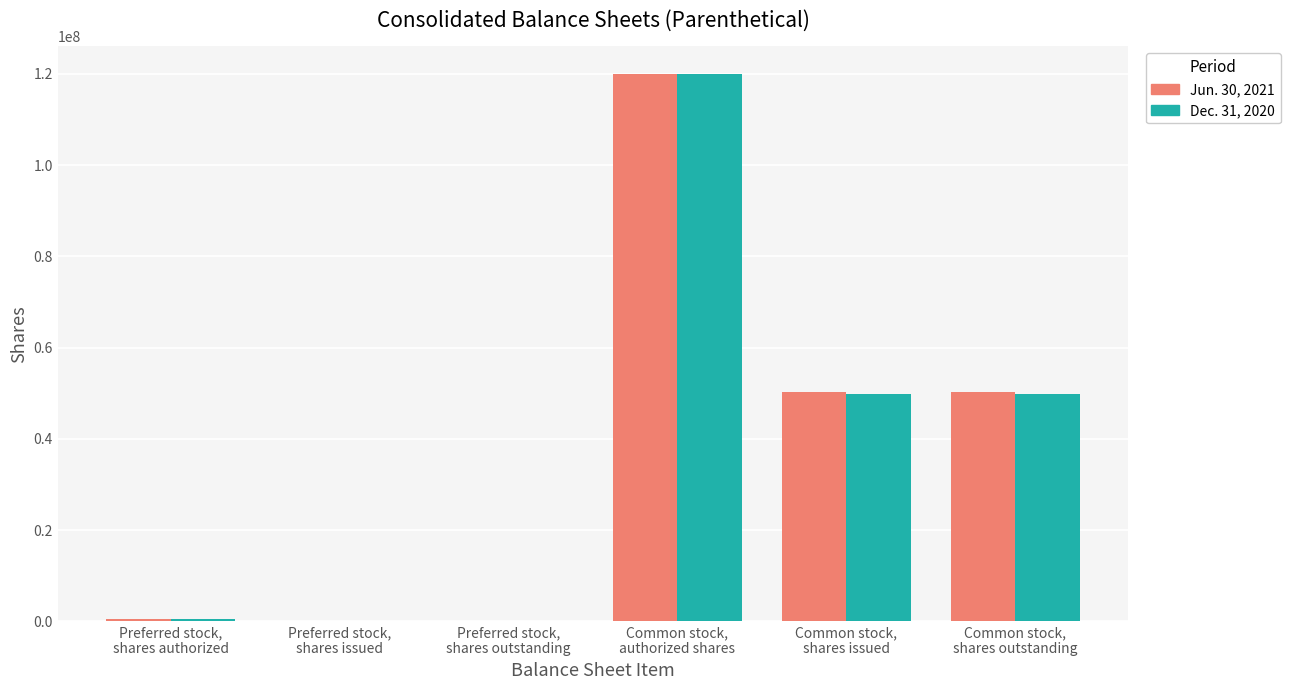

What is the highest value of the Dec. 31, 2020 series?

120000000